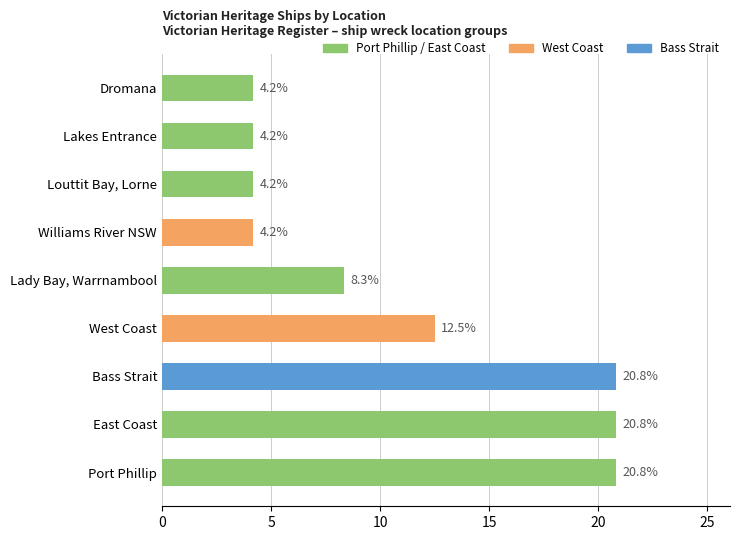

What is the sum of all values?

100.0